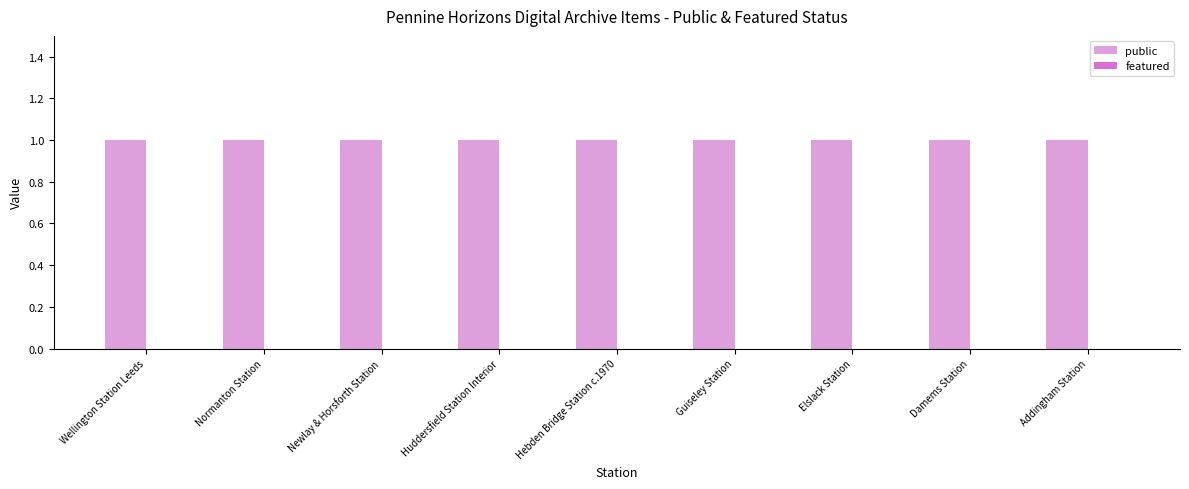

The value of public at Guiseley Station is 1. True or false?

False